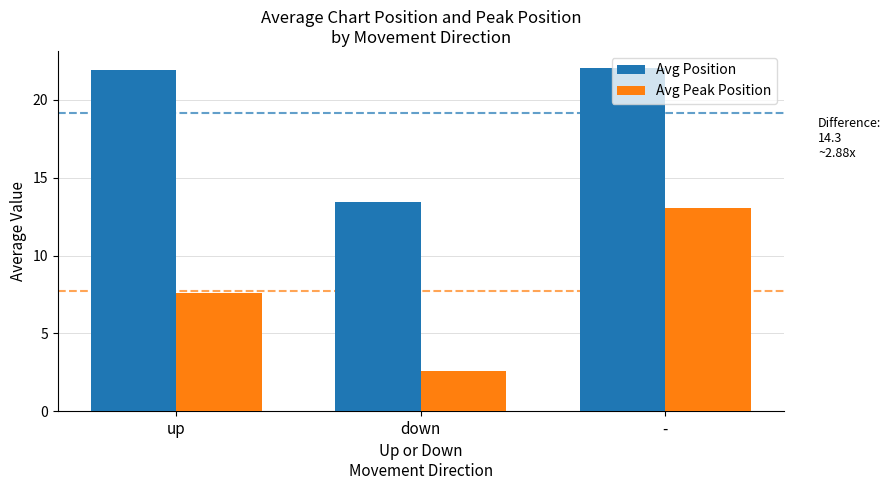

What is the maximum value shown in the chart?

22.1